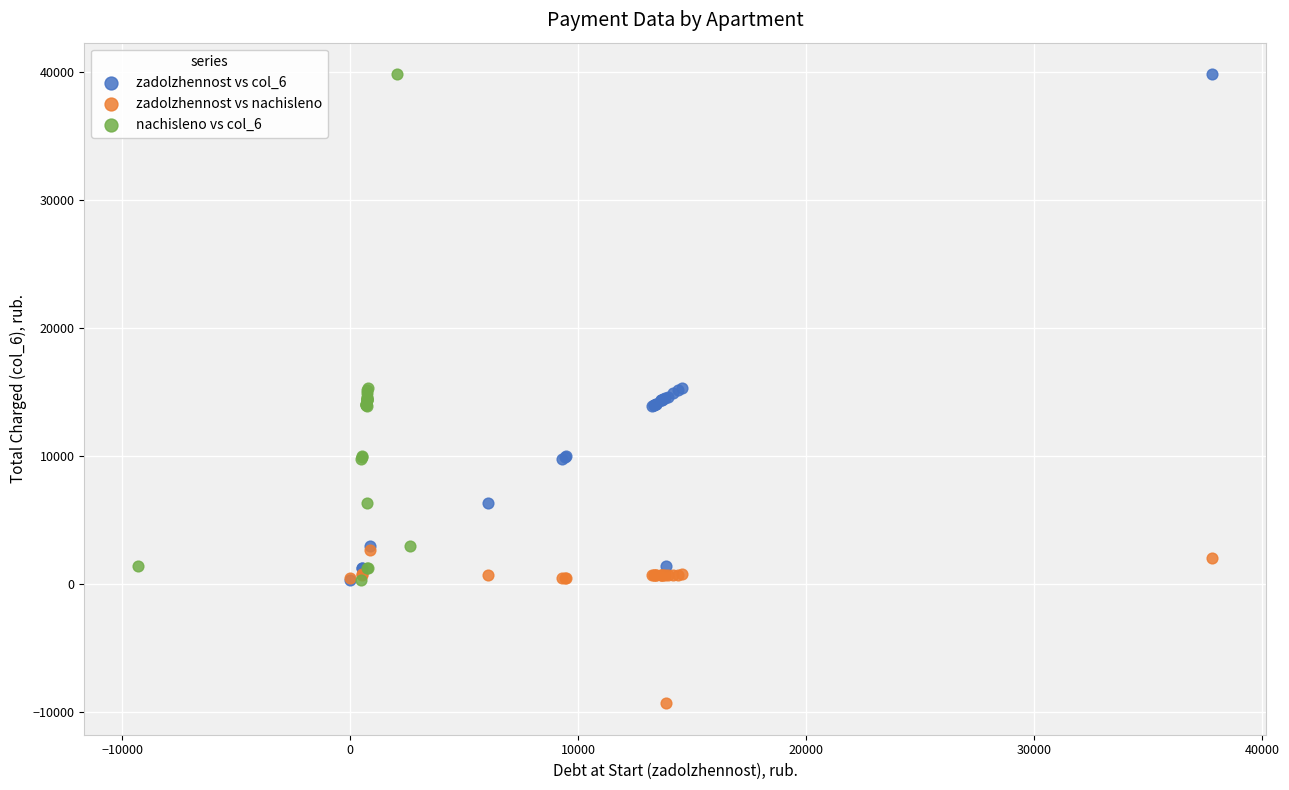

Which series contains the lowest Y value?

zadolzhennost vs nachisleno